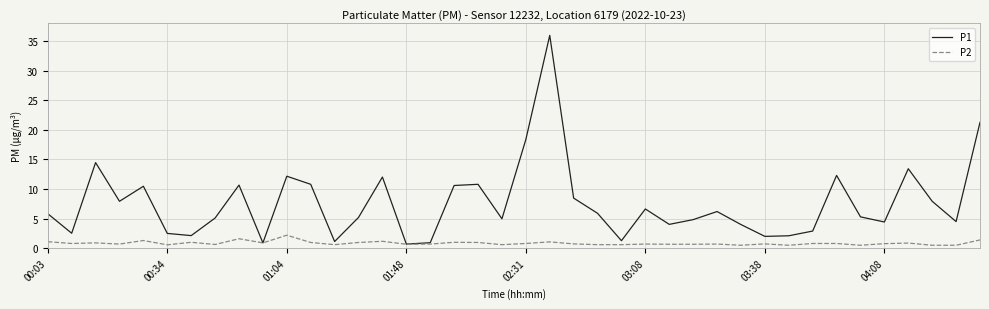

List the series in order of their overall mean, lowest first.

P2, P1